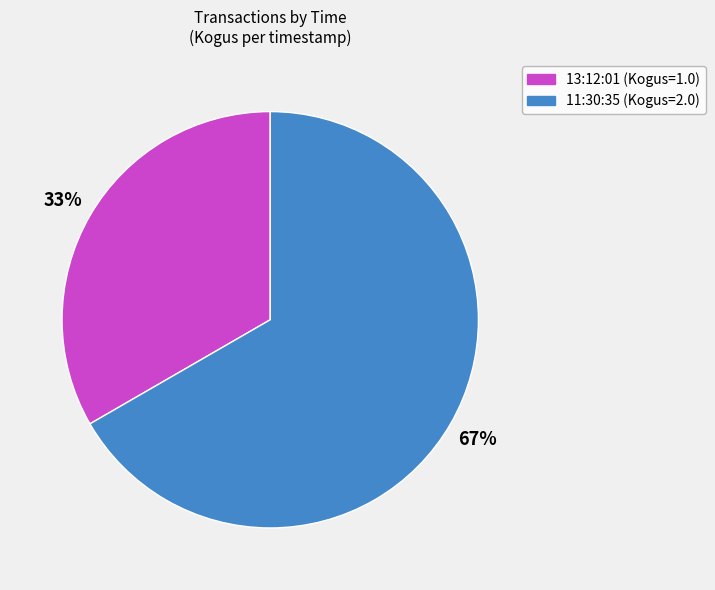

Between 11:30:35 and 13:12:01, which is larger?

11:30:35